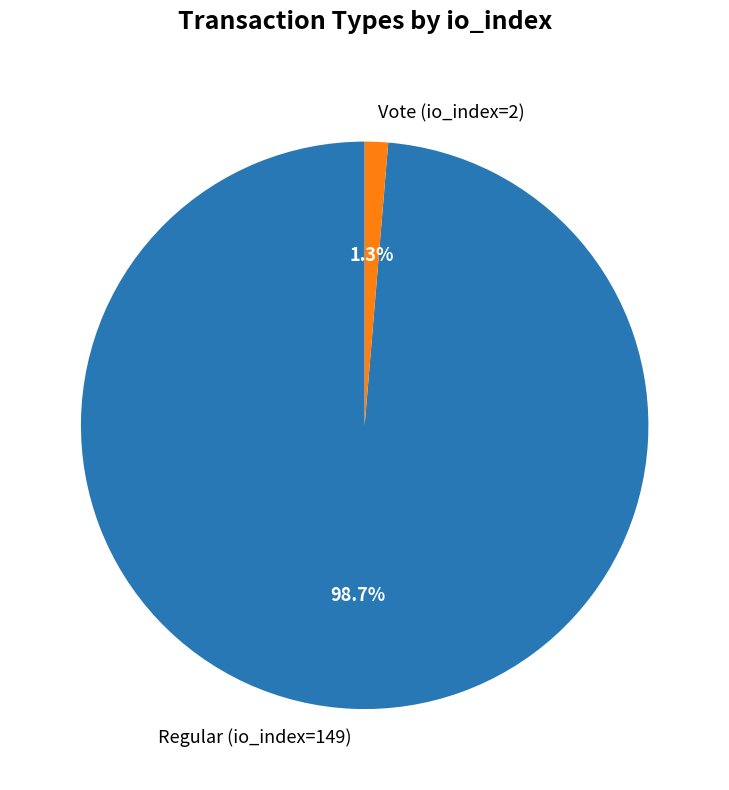

What percentage do Regular (io_index=149) and Vote (io_index=2) together represent?

100.0%